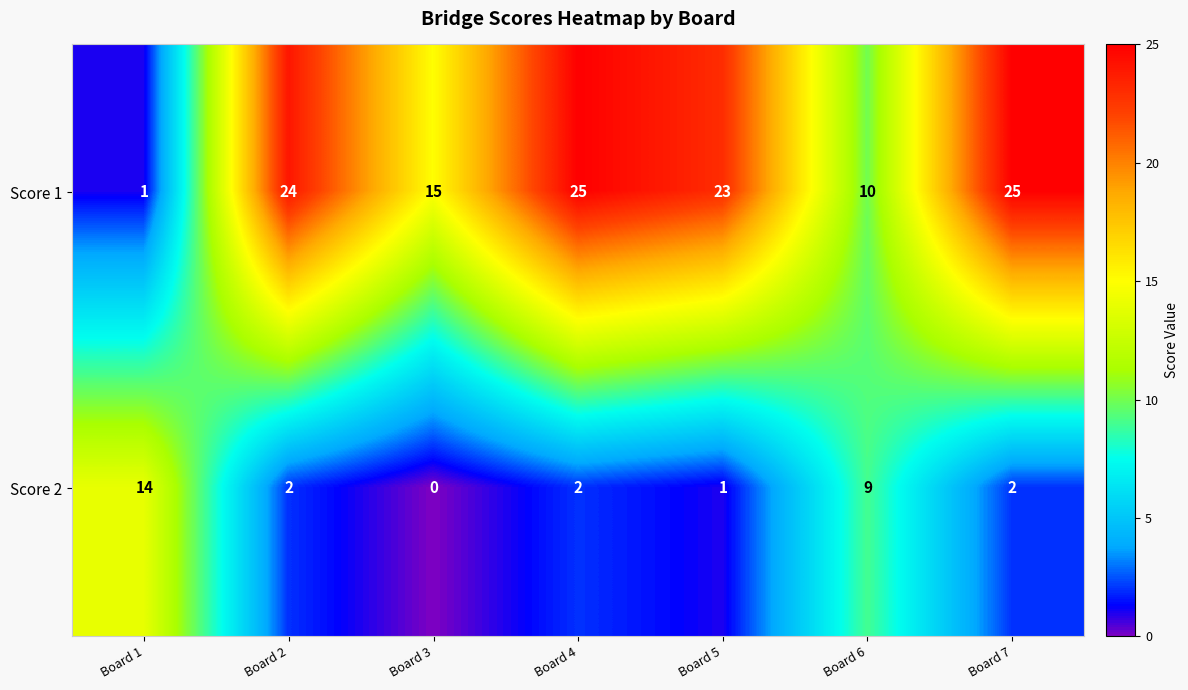

Reading right to left, extract all data points from this chart.

Score 1: Board 7=25	Board 6=10	Board 5=23	Board 4=25	Board 3=15	Board 2=24	Board 1=1
Score 2: Board 7=2	Board 6=9	Board 5=1	Board 4=2	Board 3=0	Board 2=2	Board 1=14